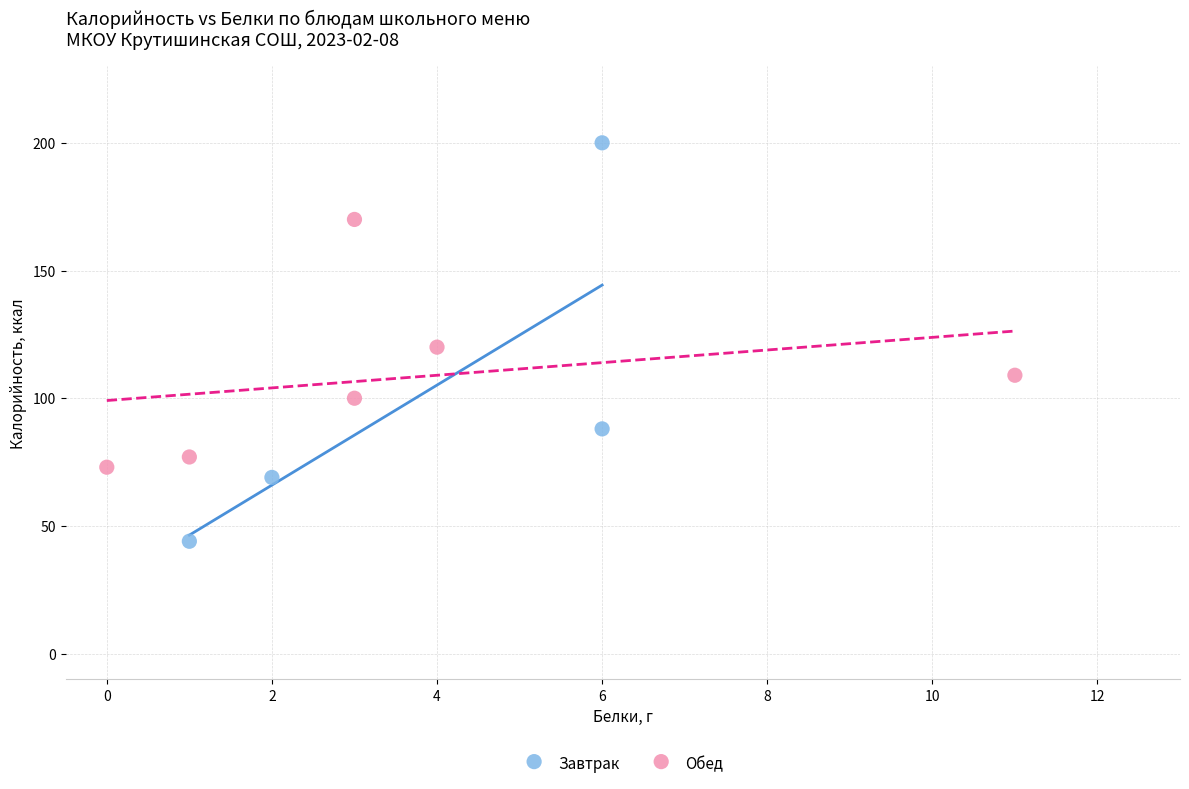

What are all the series names shown in the legend?

Завтрак, Обед